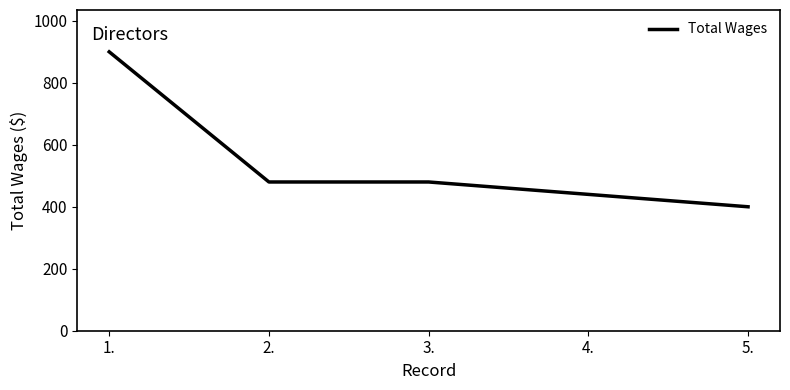

What value does the data have at 2.?

480